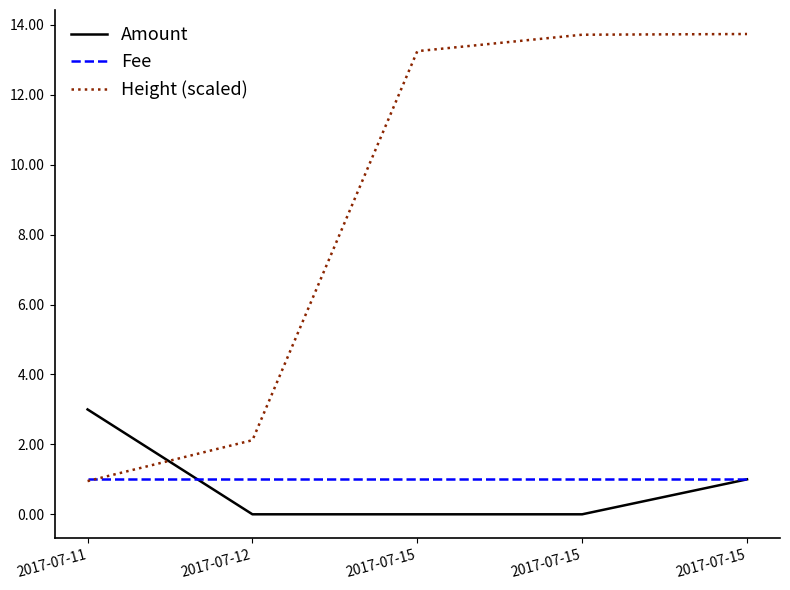

What are all the series names shown in the legend?

Amount, Fee, Height (scaled)